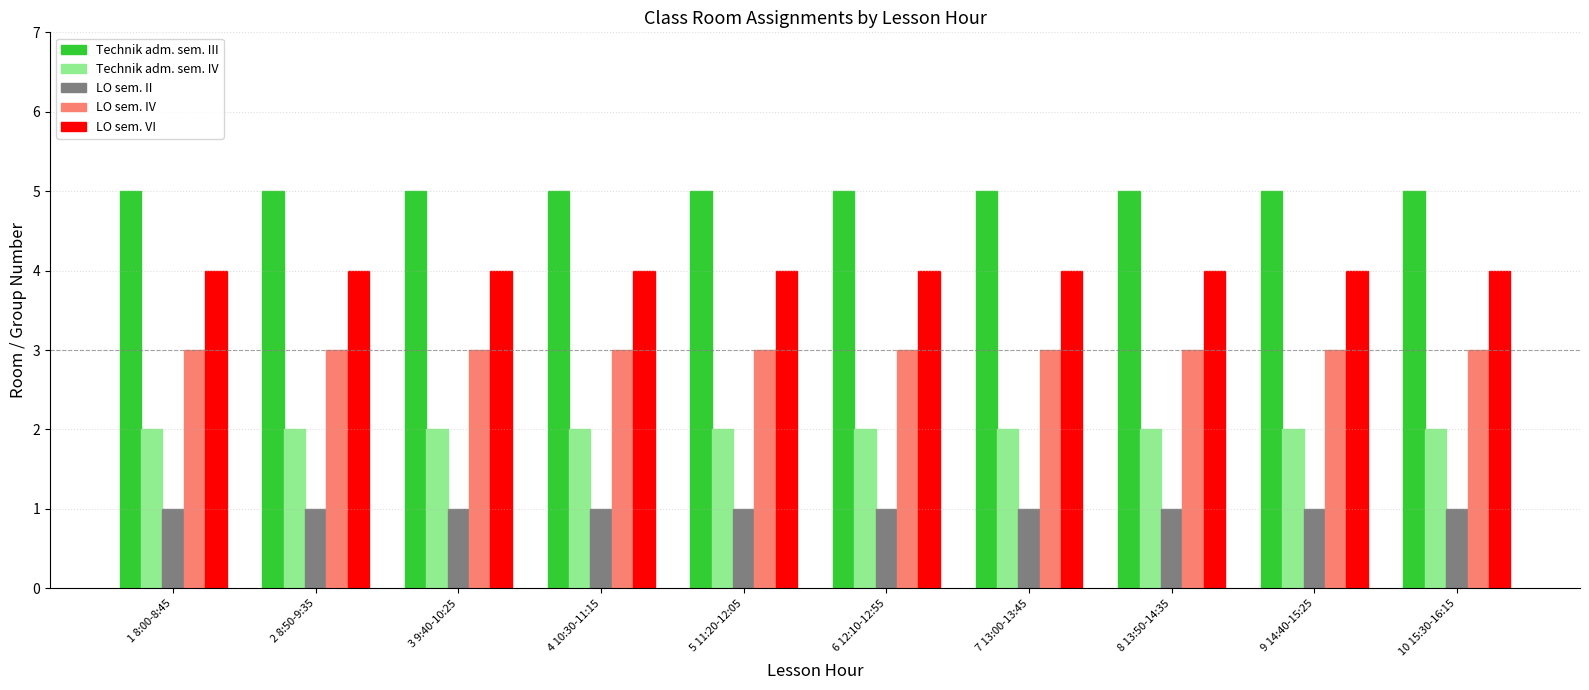

True or false: LO sem. IV has a value of 2 at 2 8:50-9:35.

False